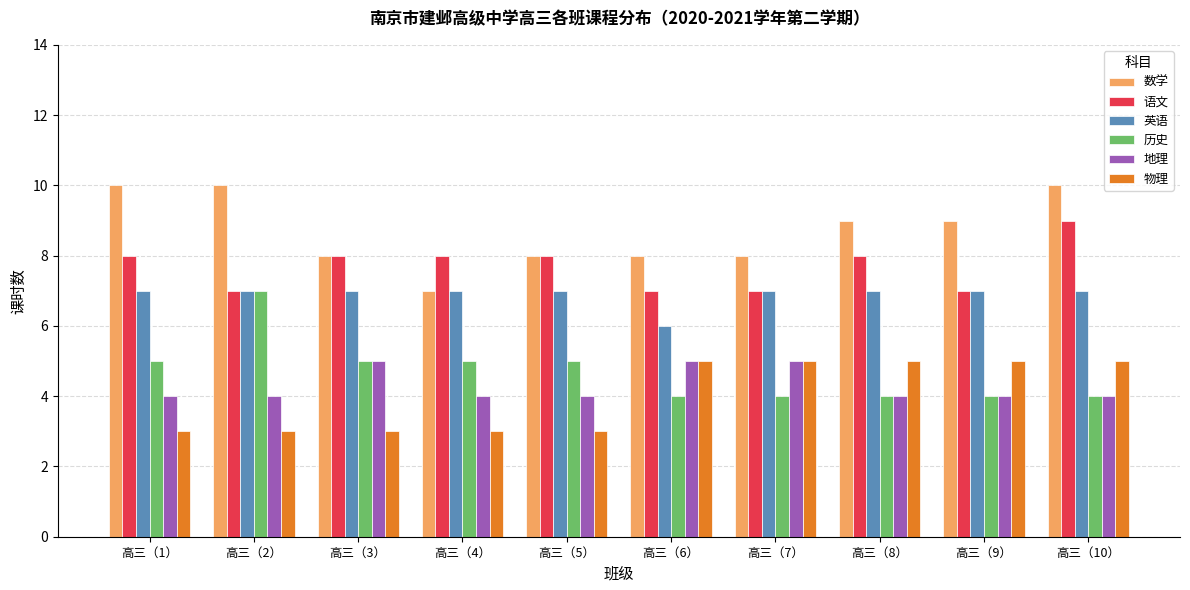

What is the sum of all 数学 values?

87